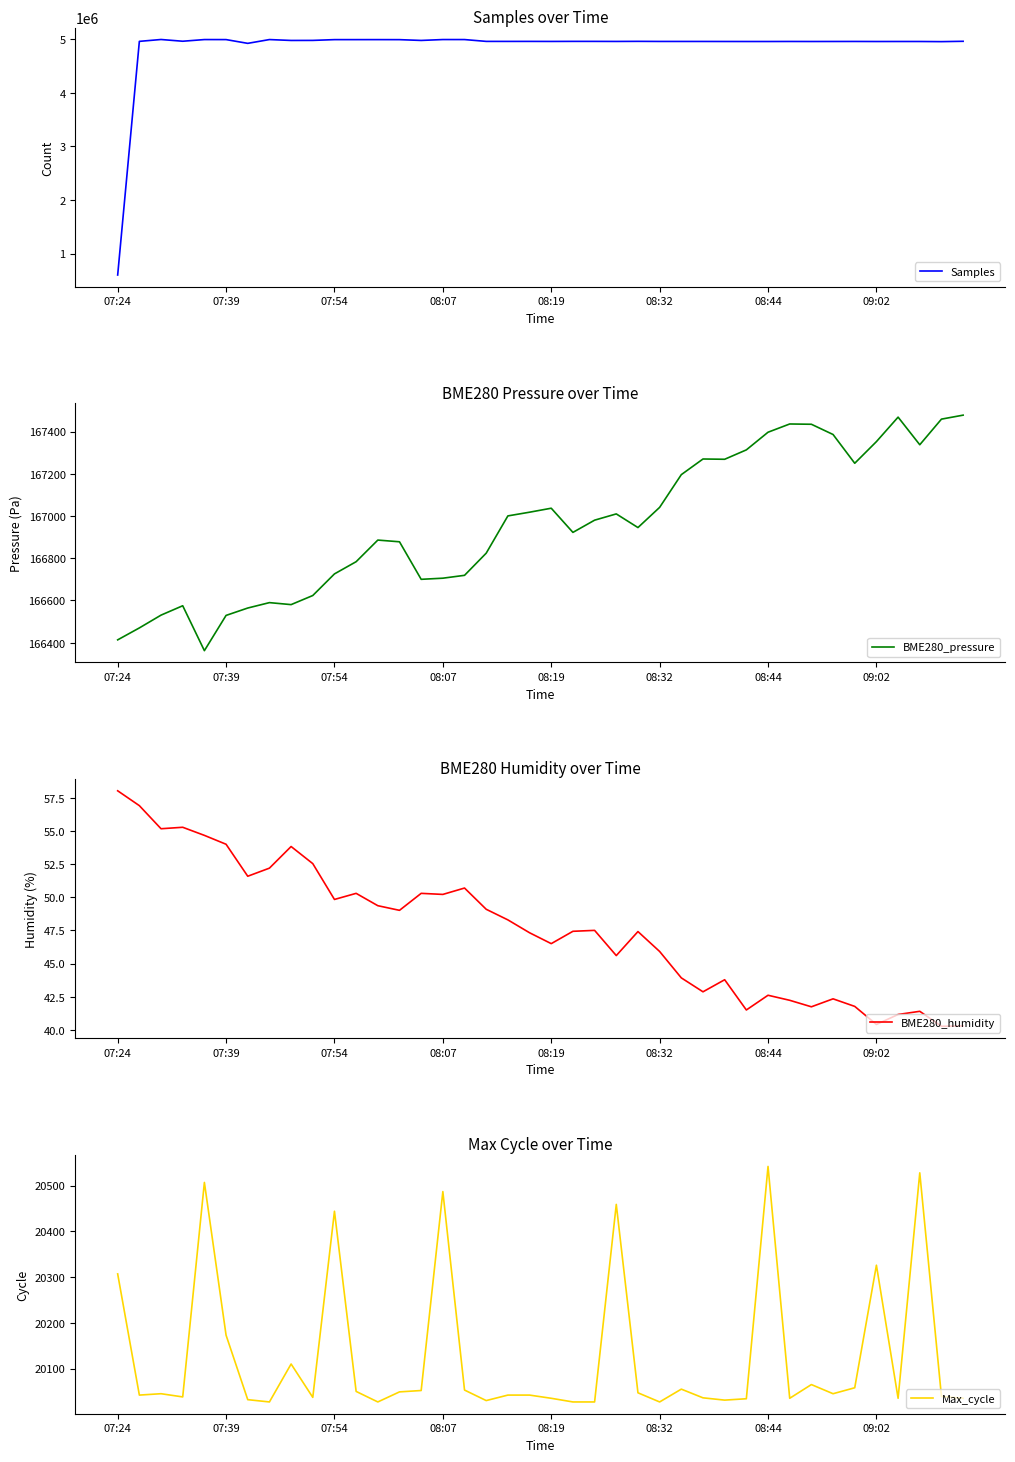

Where does the BME280_humidity series first go above 47?

07:24